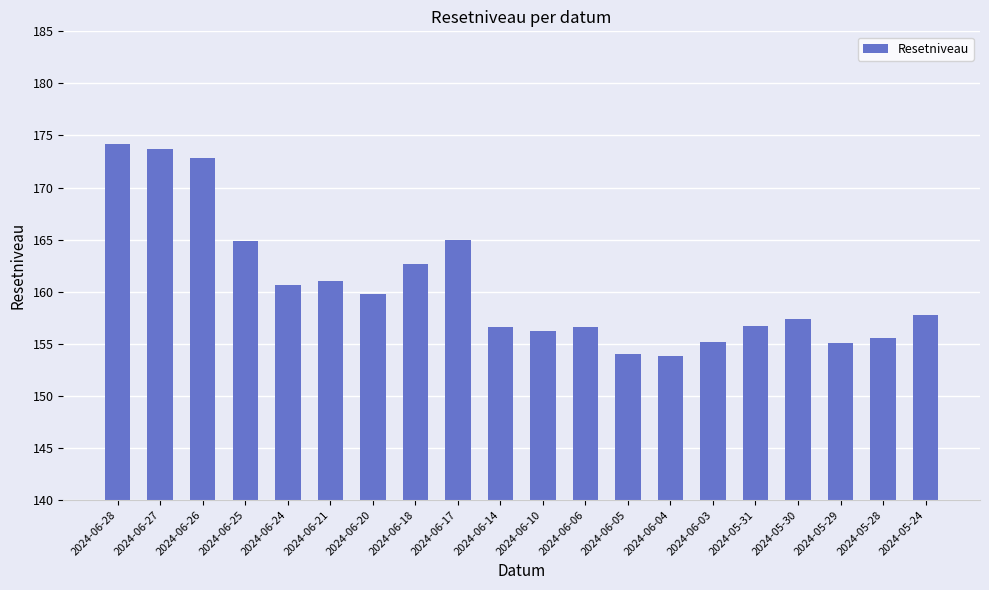

Which has a higher value, 2024-06-21 or 2024-06-10?

2024-06-21